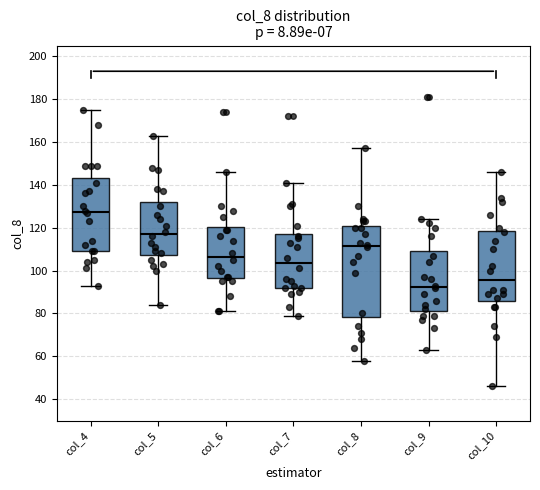

Reading left to right, transcribe this box plot: for each box, give where its median line is, the range the box spans, and where its two whiskers end, as read against the y-axis. The values are not printed on the chart, so give them approximately, as read against the axis.

col_4: median 128, box 110 to 144, whiskers 94 to 176
col_5: median 118, box 108 to 132, whiskers 84 to 164
col_6: median 106, box 96 to 120, whiskers 82 to 146
col_7: median 104, box 92 to 118, whiskers 80 to 142
col_8: median 112, box 78 to 120, whiskers 58 to 158
col_9: median 92, box 82 to 110, whiskers 64 to 124
col_10: median 96, box 86 to 118, whiskers 46 to 146